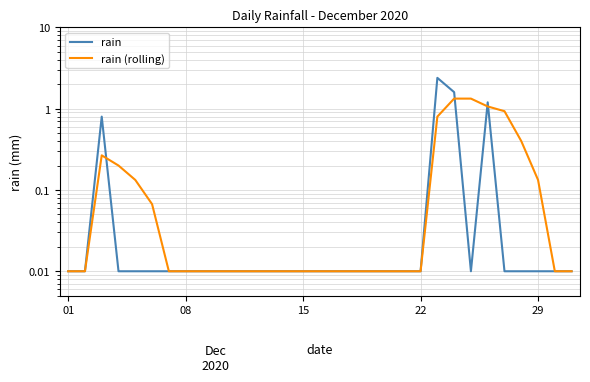

Count the number of data series in this chart.

2